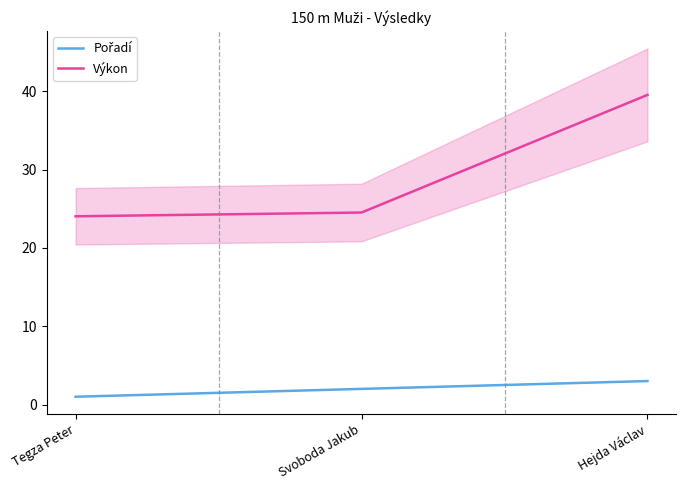

The value of Pořadí at Svoboda Jakub is 0.6. True or false?

False